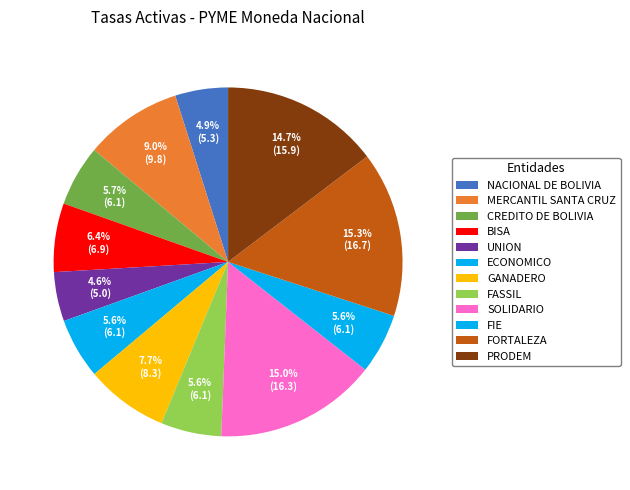

Which slice is the smallest?

UNION